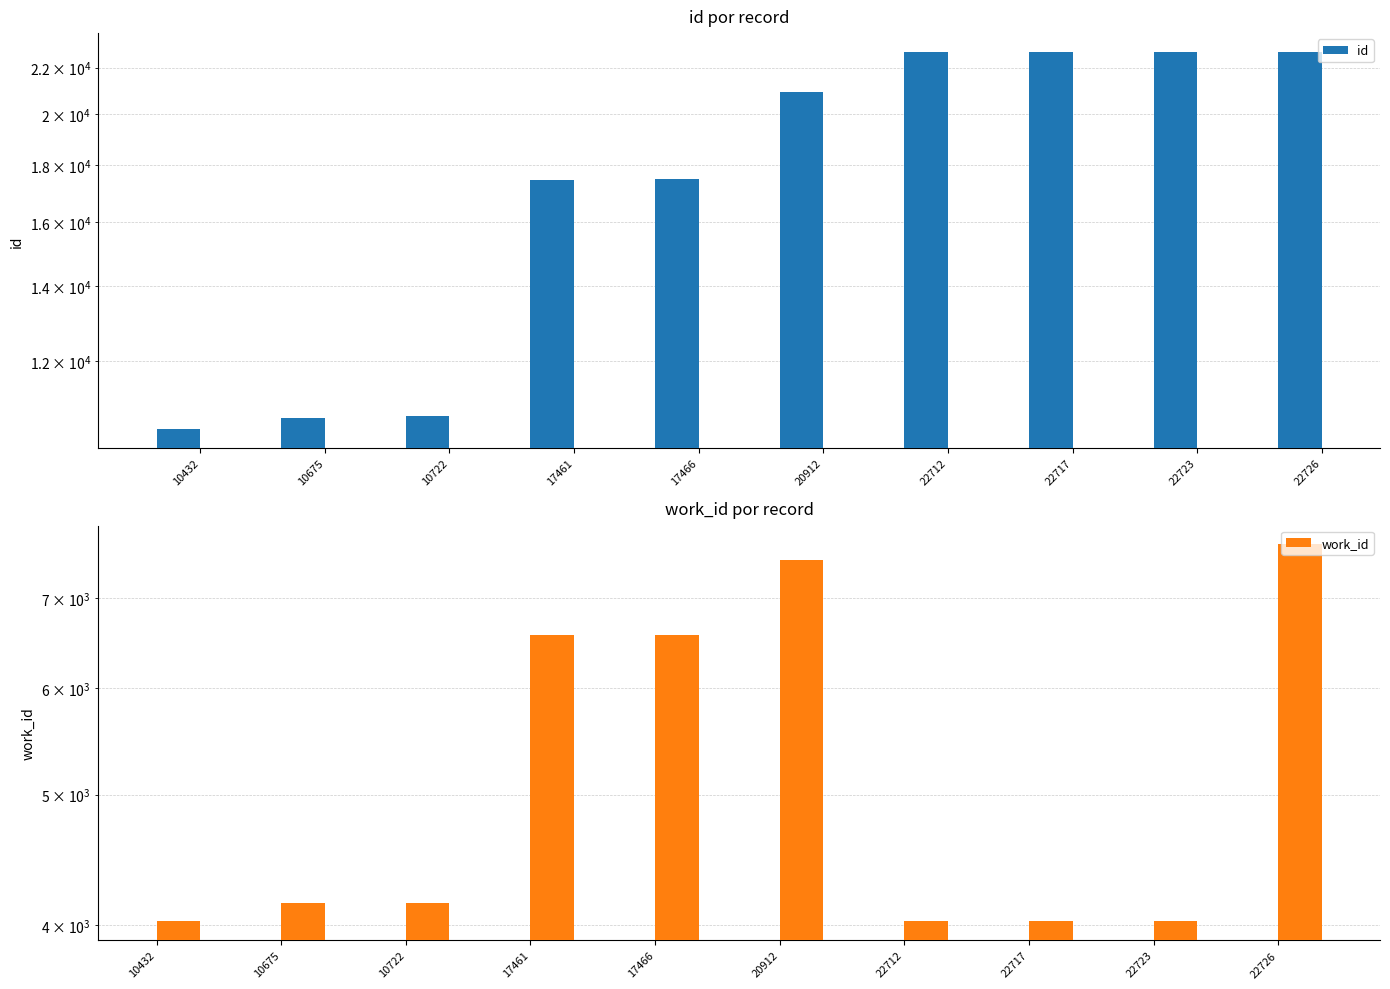

What is the average value of the work_id series?

5269